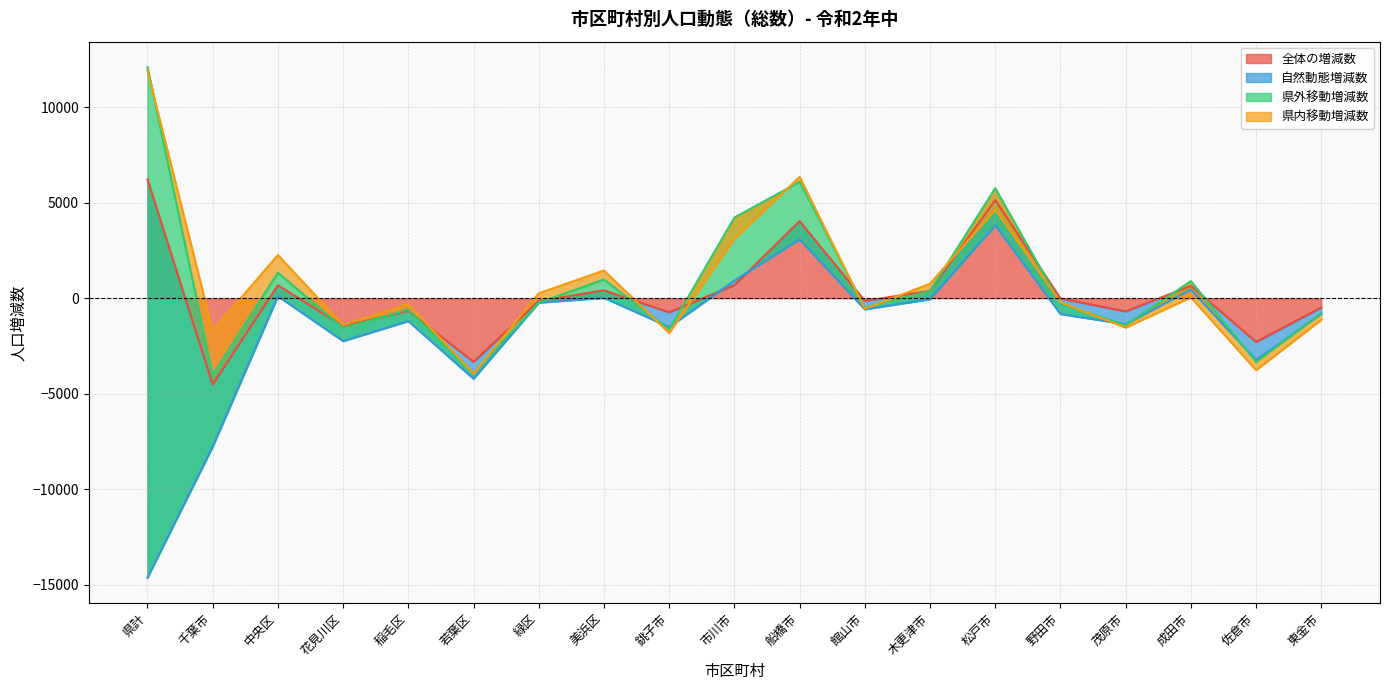

What is the minimum value for 全体の増減数?

-4514